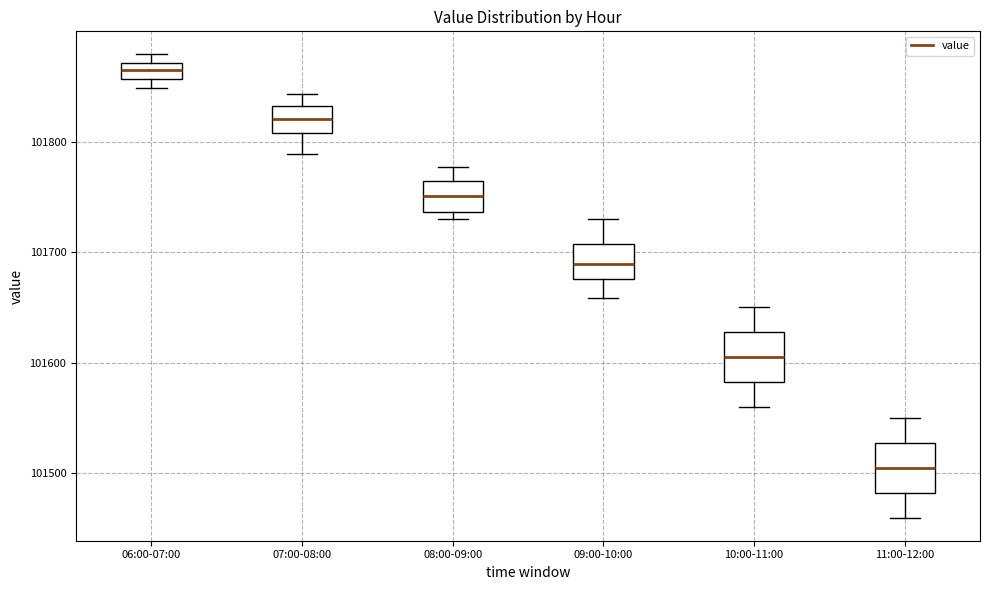

Which box's median line is the lowest?

11:00-12:00